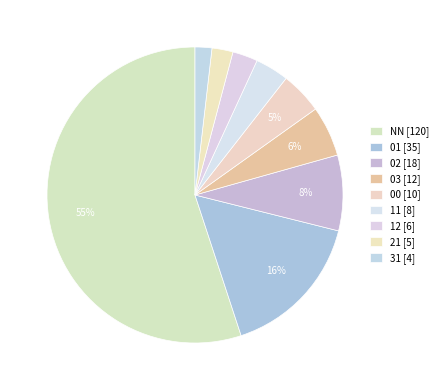

Is the sum of 31 and 21 greater than half?

No